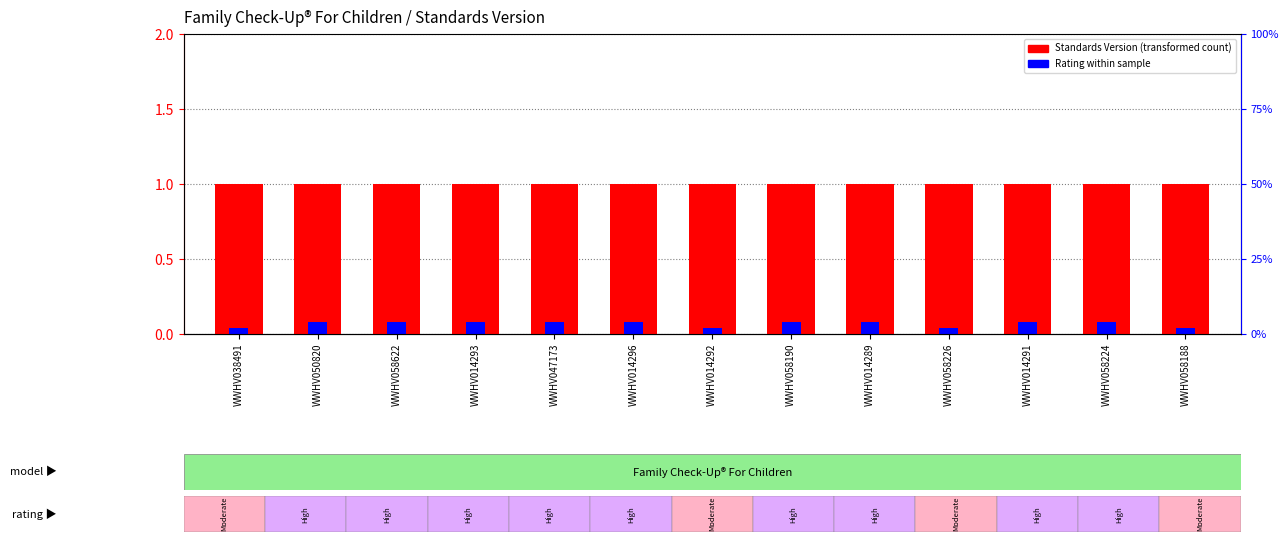

What is the label of the 11th bar from the left?

WWHV014291